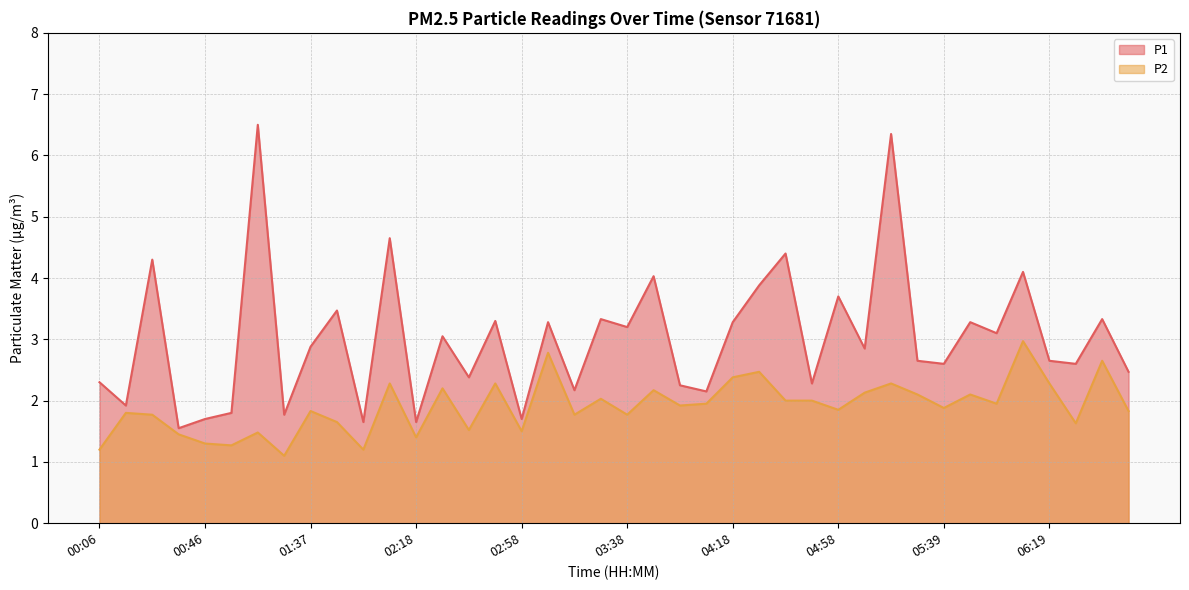

True or false: P2 and P1 intersect in this chart.

False